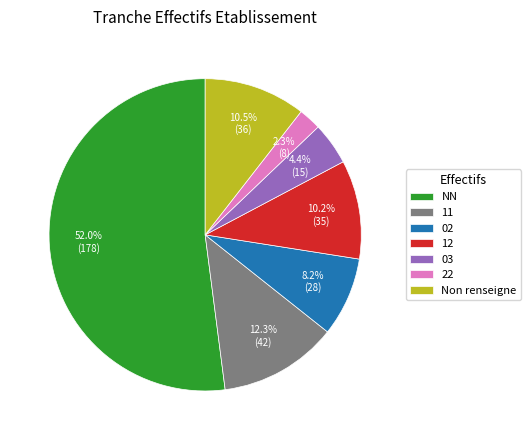

Is it true that NN is 52% of the pie?

True